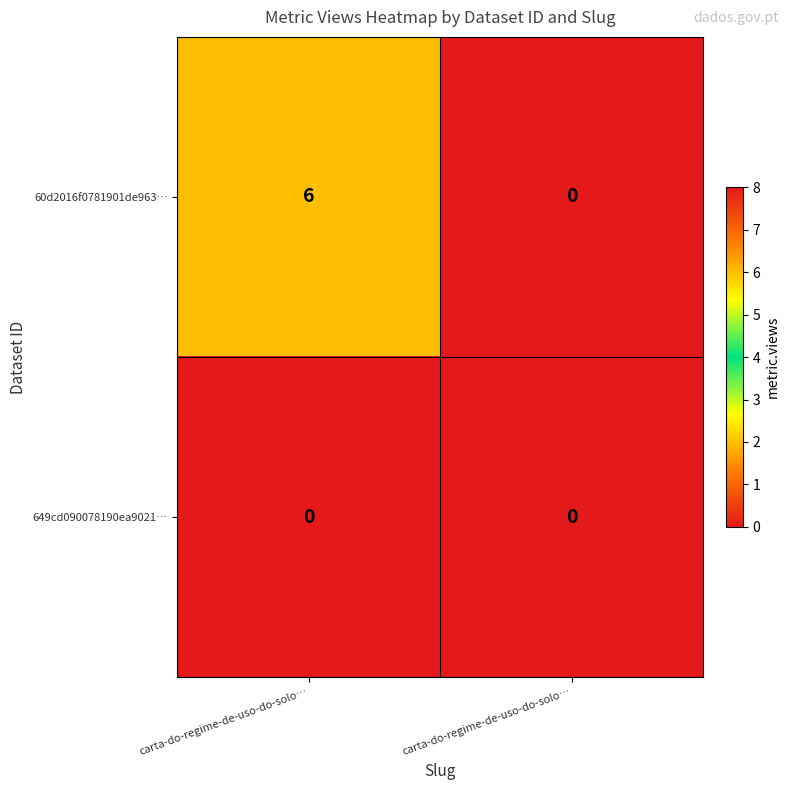

Rank the series by their maximum value, from highest to lowest.

60d2016f0781901de963…, 649cd090078190ea9021…